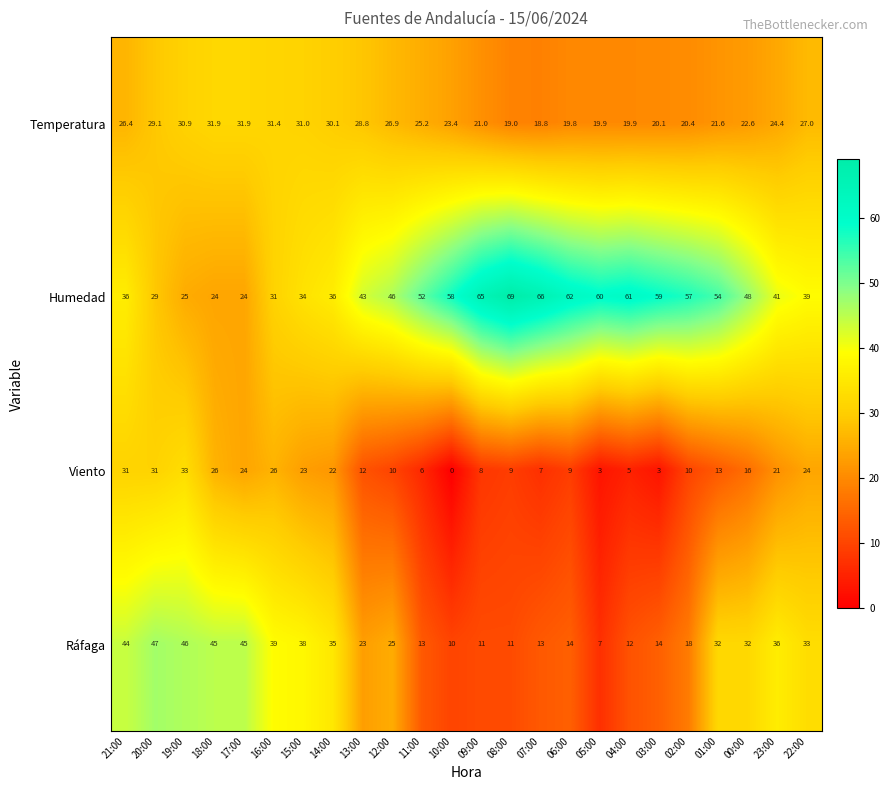

Which series changed the most between 11:00 and 23:00?

Ráfaga